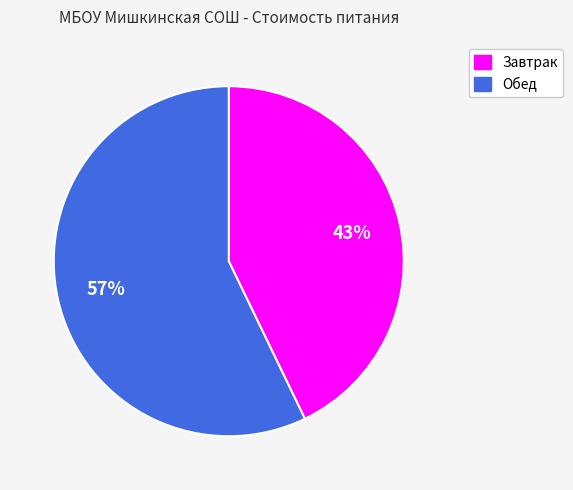

True or false: Обед accounts for 67% of the total.

False